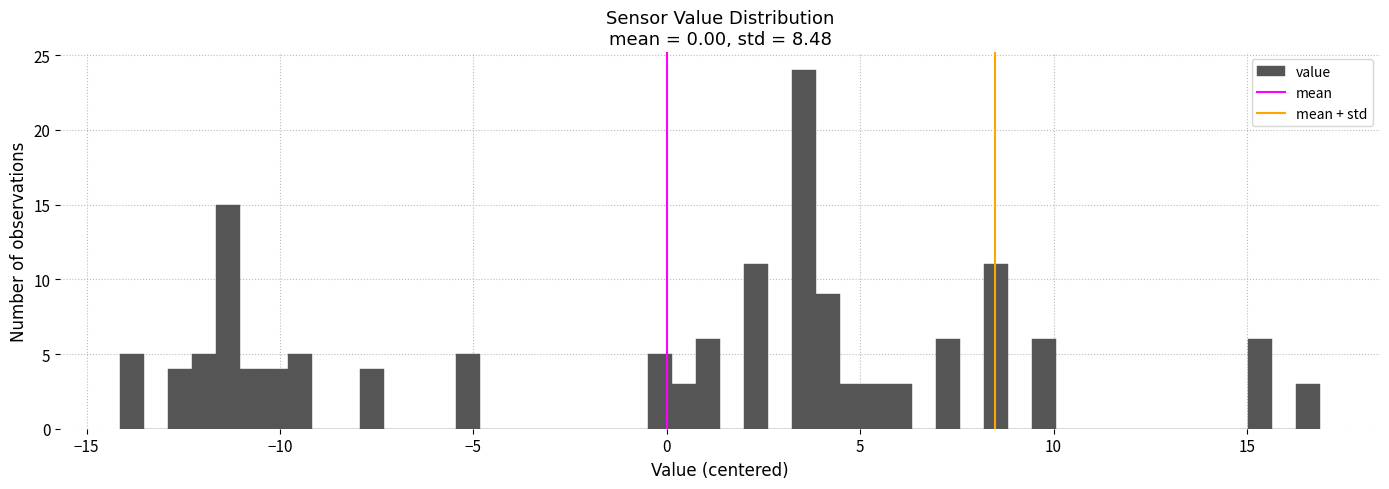

Read against the x-axis, roughly where is the centre of the tallest bar?

3.5